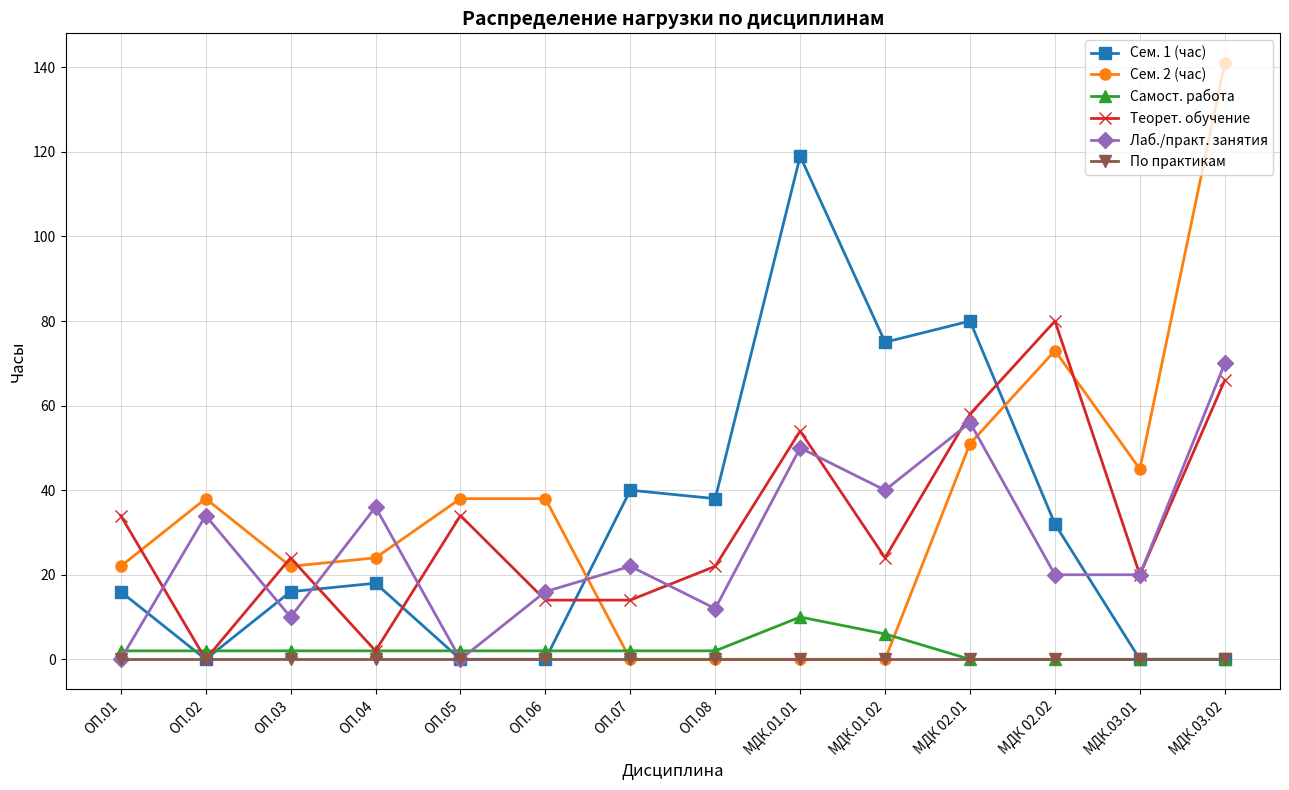

Which series changed the most between МДК 02.01 and МДК.03.01?

Сем. 1 (час)